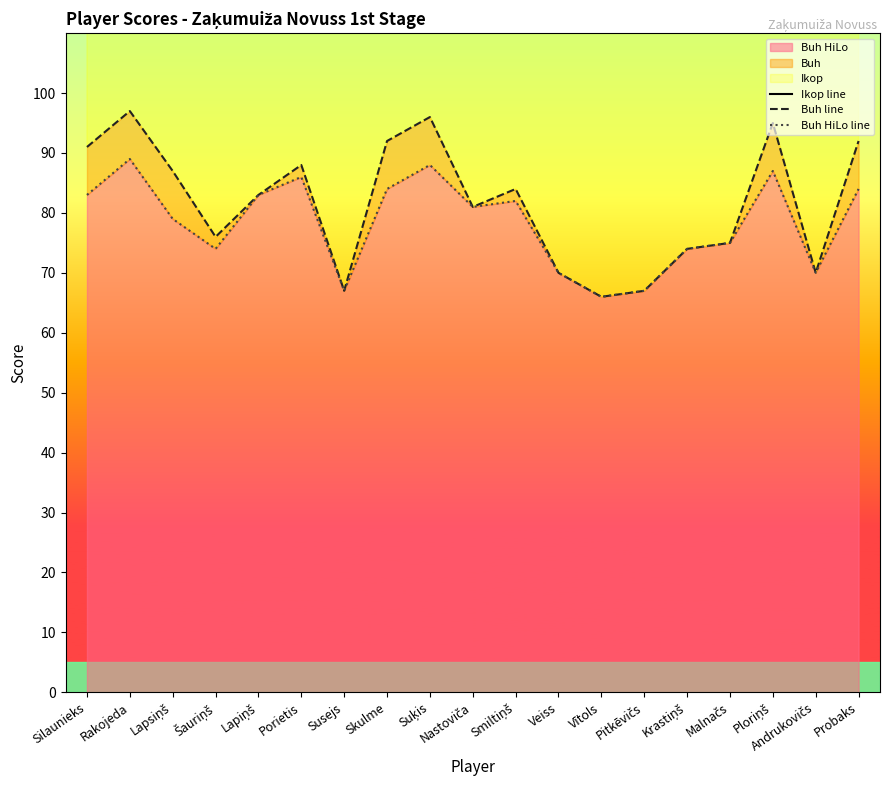

How many series are shown in this chart?

3